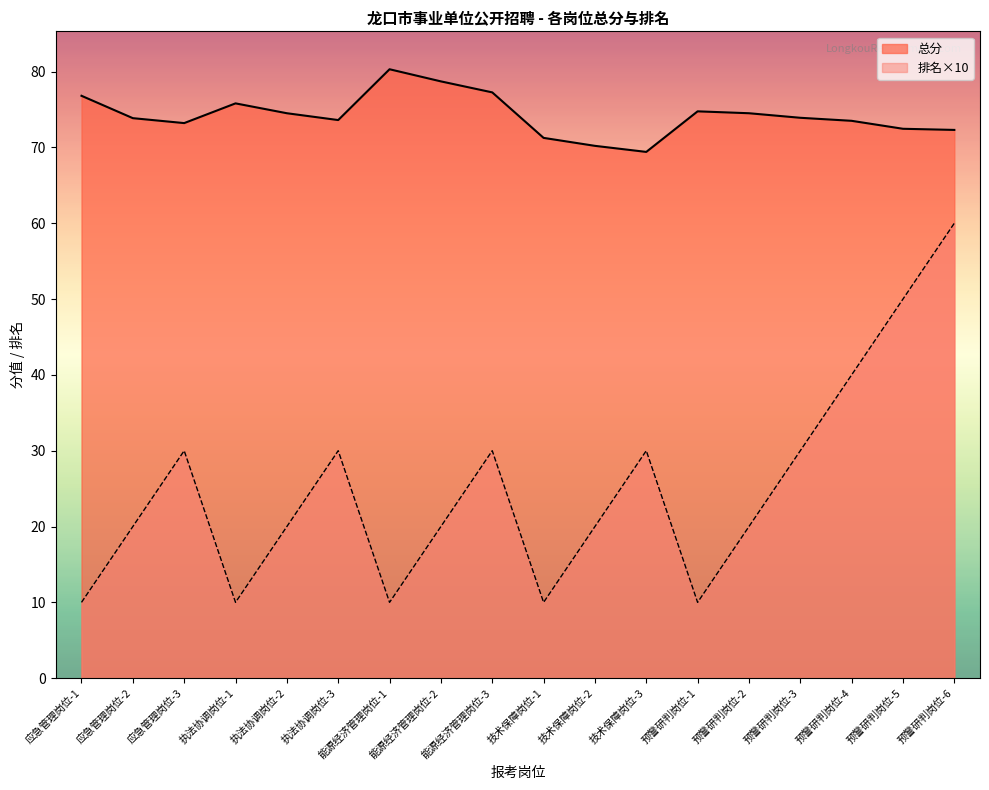

True or false: 排名 and 总分 cross at least once.

False